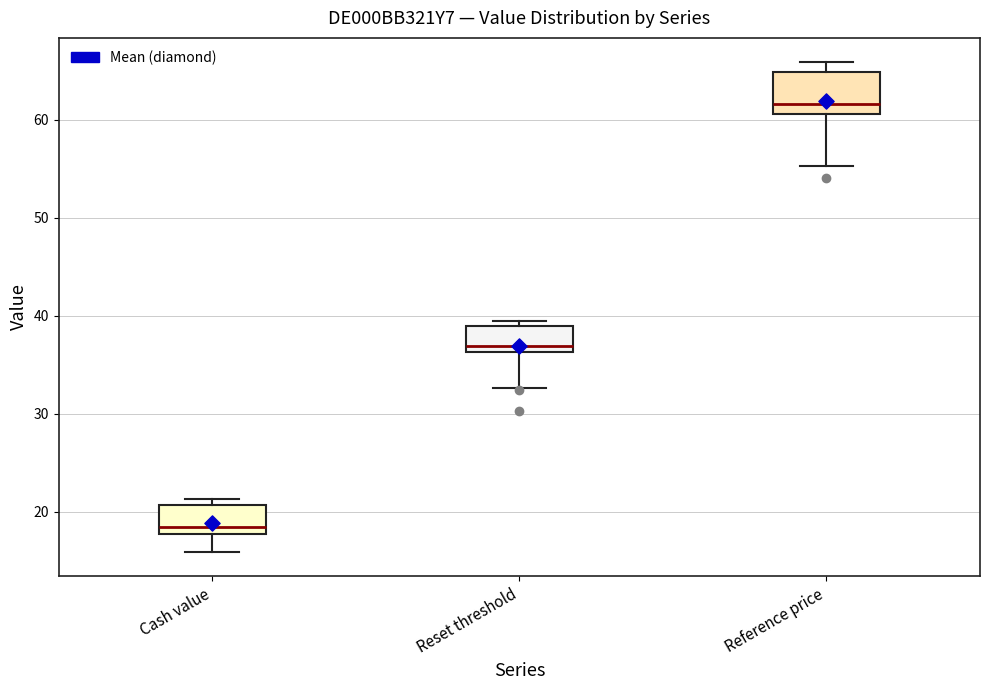

Which box's median line is the lowest?

Cash value